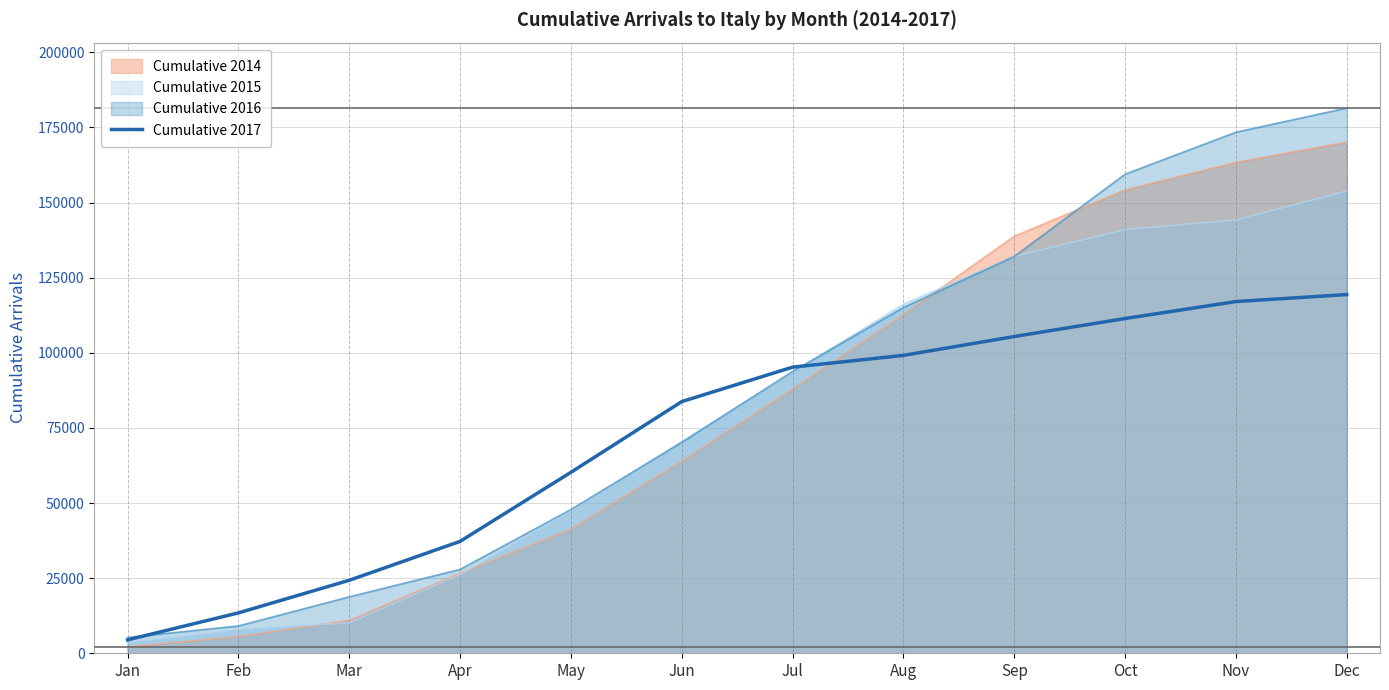

How many series are shown in this chart?

4